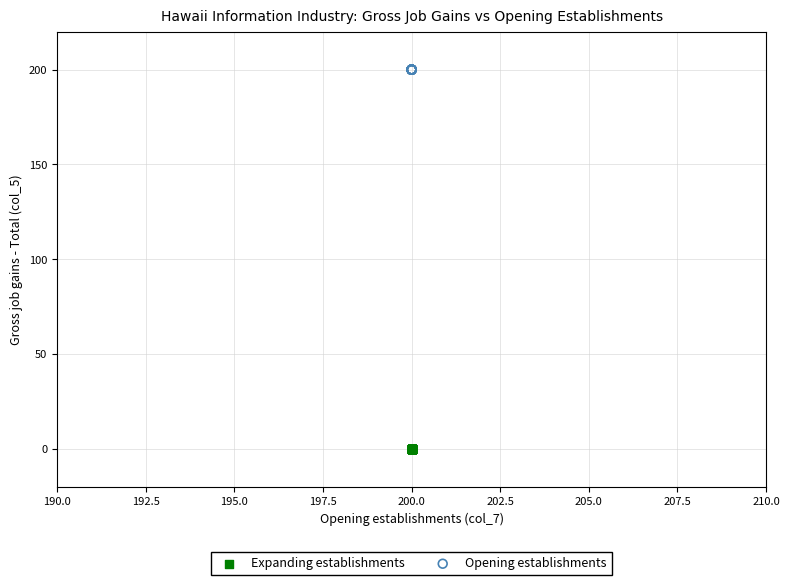

What are all the series names shown in the legend?

Expanding establishments, Opening establishments